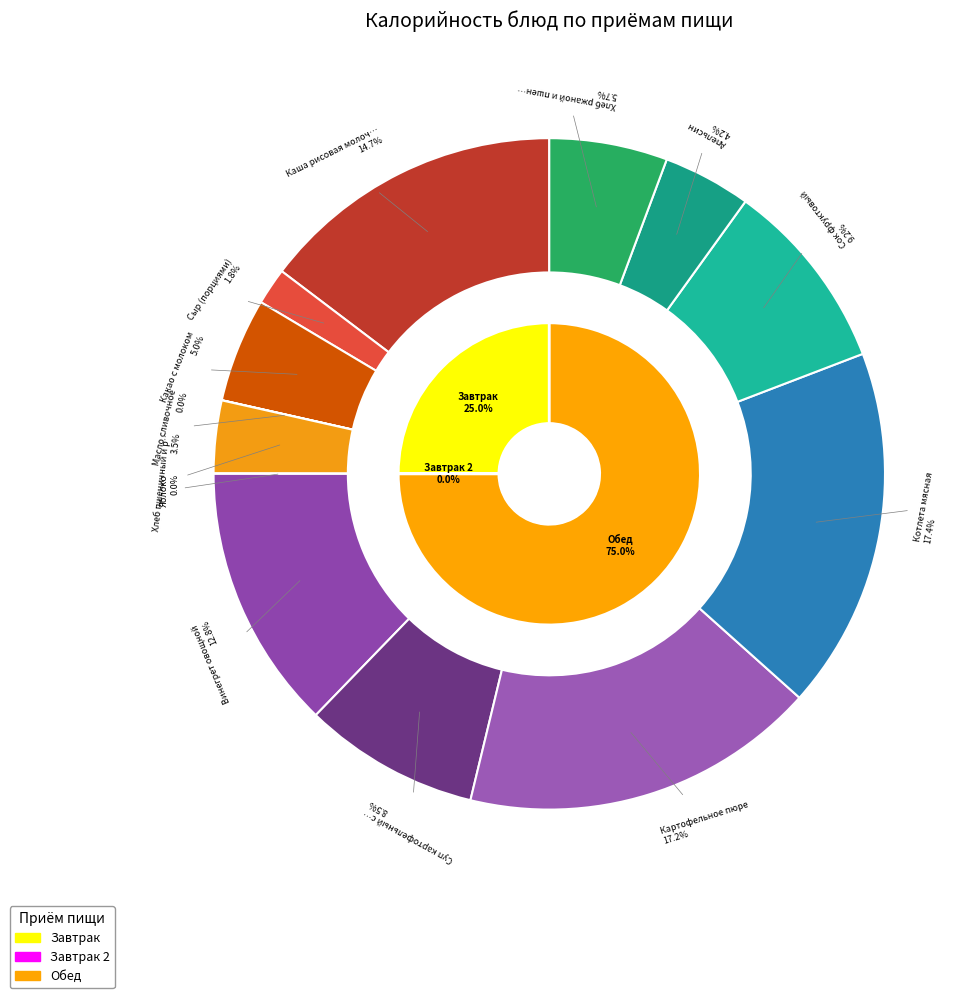

To the nearest percent, what percentage of the pie is Какао с молоком?

5%